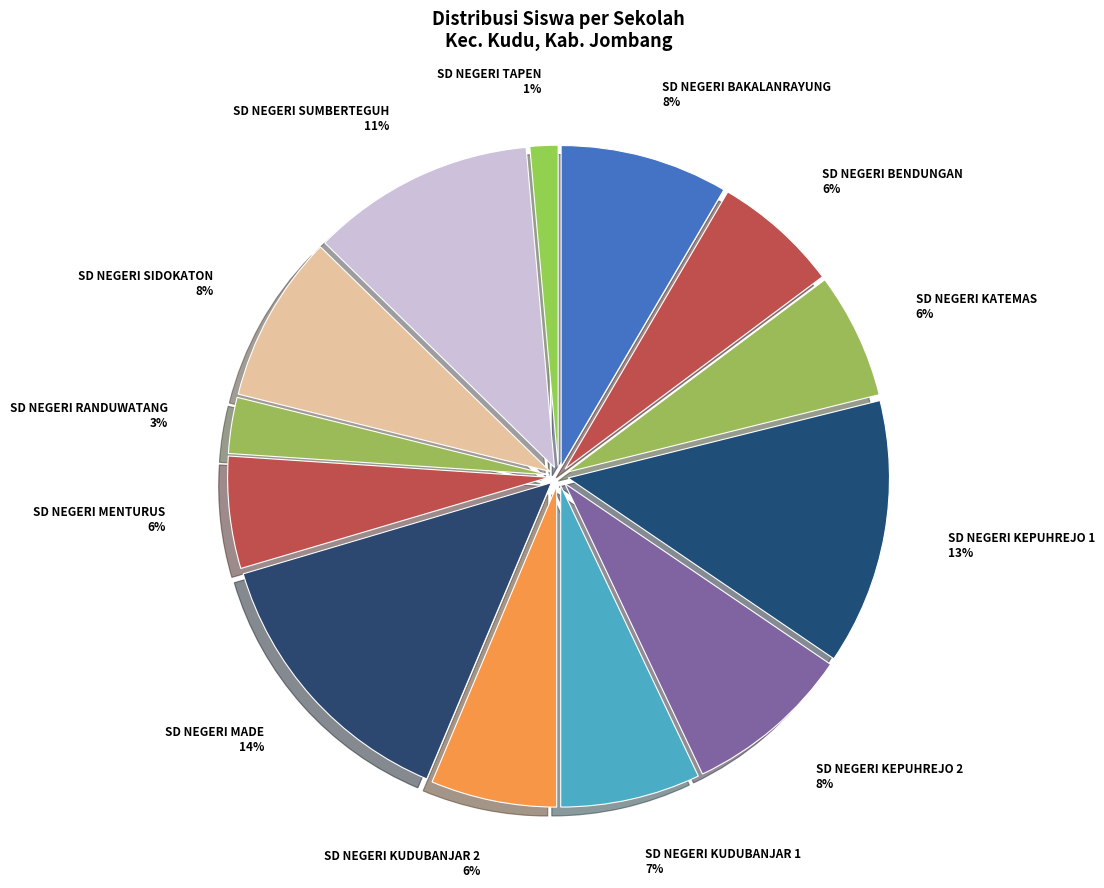

To the nearest percent, what is the difference between the largest and smallest slice percentages?

13%